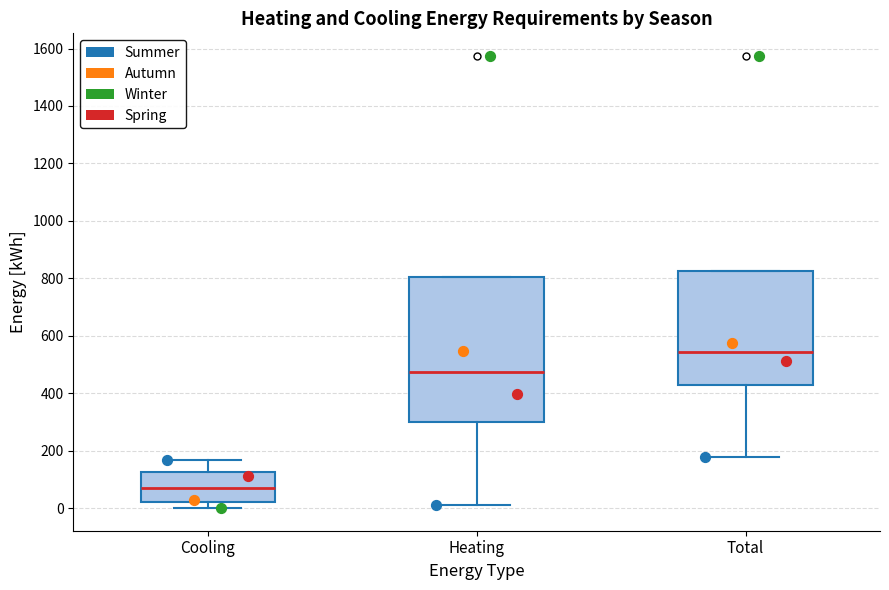

Where is the upper edge of the box for Total on the y-axis? The values are not printed on the chart, so give them approximately, as read against the axis.

820